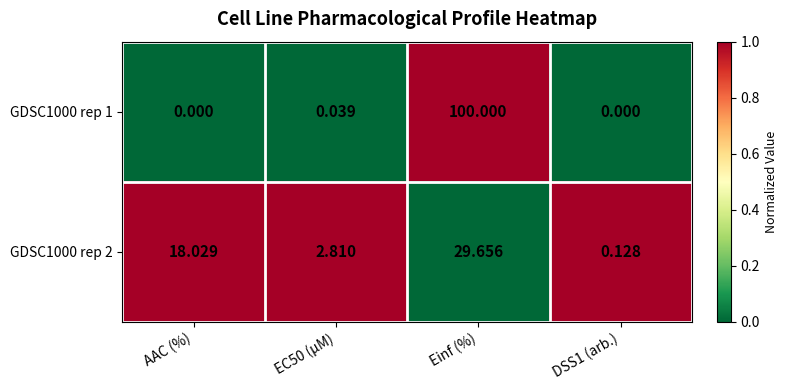

What is the difference between the highest and lowest values at AAC (%)?

18.0